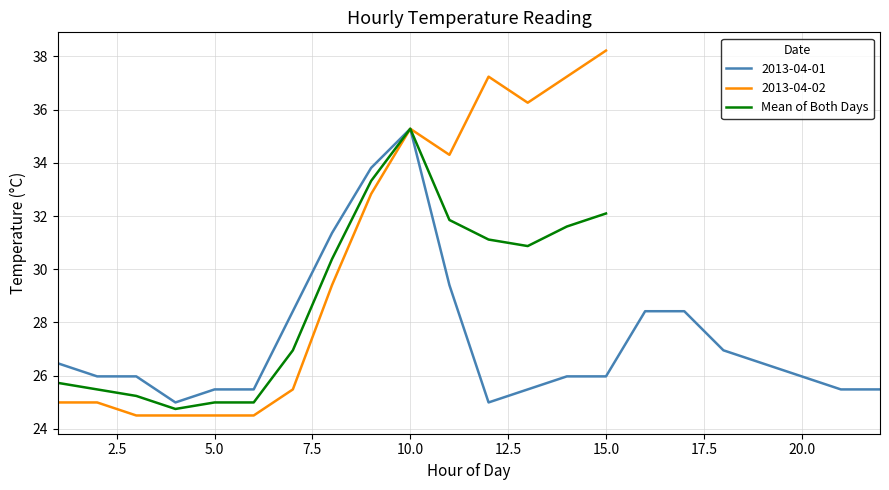

Is it true that 2013-04-02 equals 38.2 at 15.0?

True